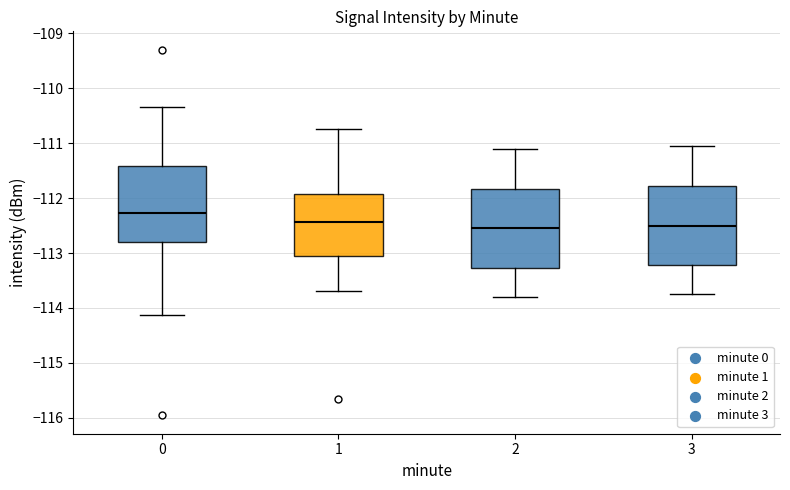

Reading left to right, read every box against the y-axis: the position of its median line, the range the box covers, and the ends of its whiskers. The values are not printed on the chart, so give them approximately, as read against the axis.

0: median -112.3, box -112.8 to -111.4, whiskers -114.1 to -110.3
1: median -112.4, box -113.0 to -111.9, whiskers -113.7 to -110.7
2: median -112.5, box -113.3 to -111.8, whiskers -113.8 to -111.1
3: median -112.5, box -113.2 to -111.8, whiskers -113.7 to -111.0